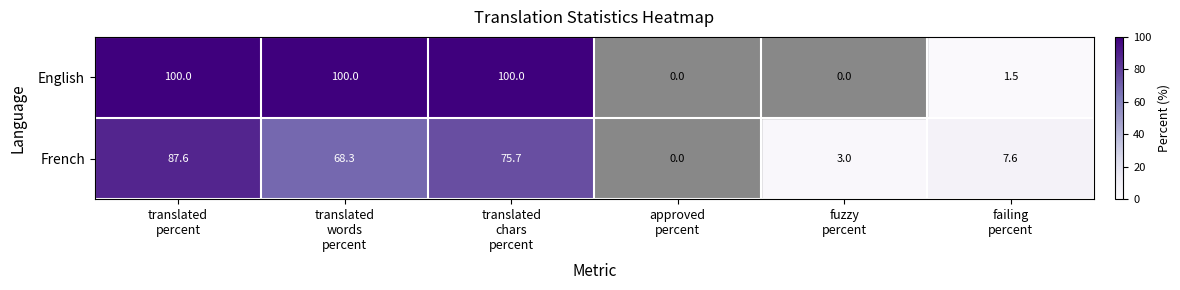

List the series in order of their overall mean, lowest first.

French, English